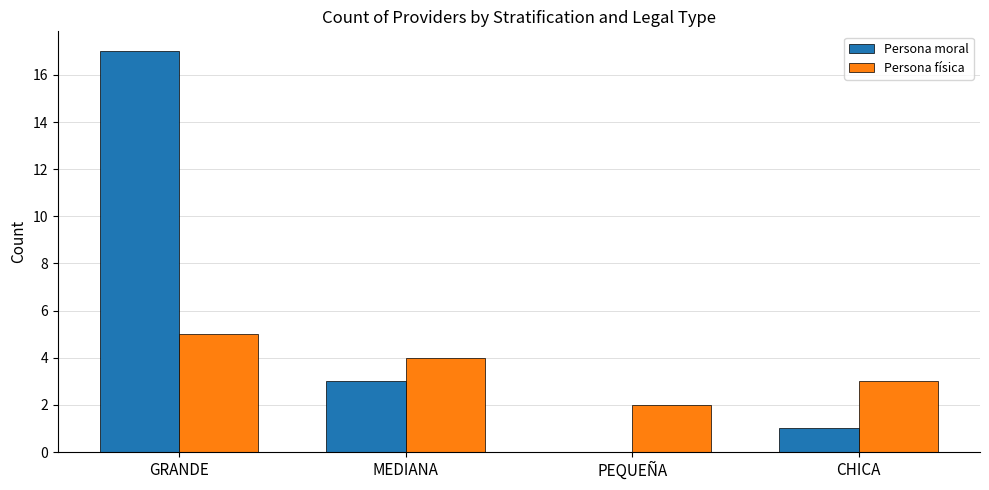

True or false: Persona moral has a value of -9 at PEQUEÑA.

False